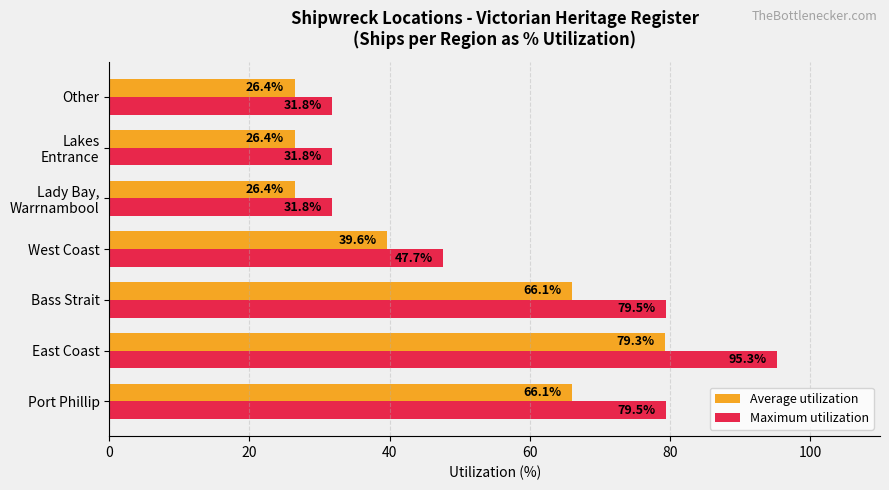

Which category has the highest value across all series?

East Coast